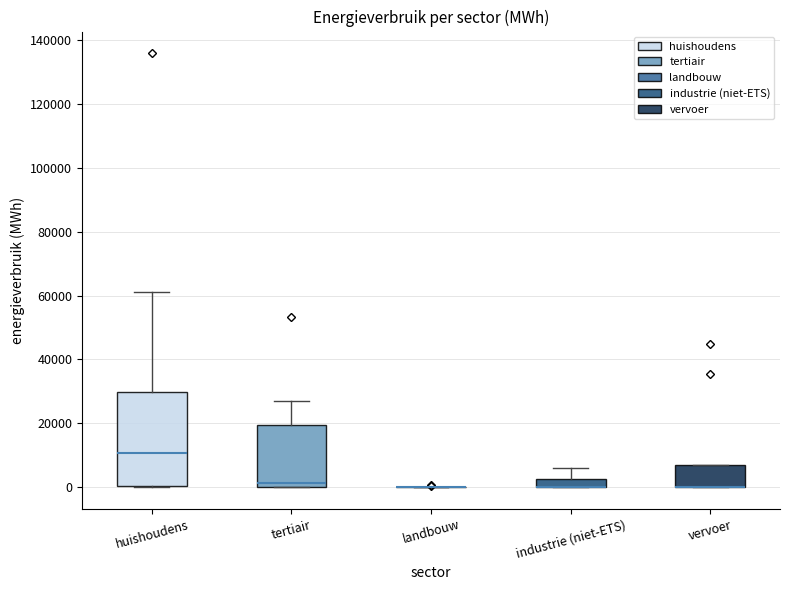

Comparing the boxes themselves (not the whiskers), which one is the tallest?

huishoudens